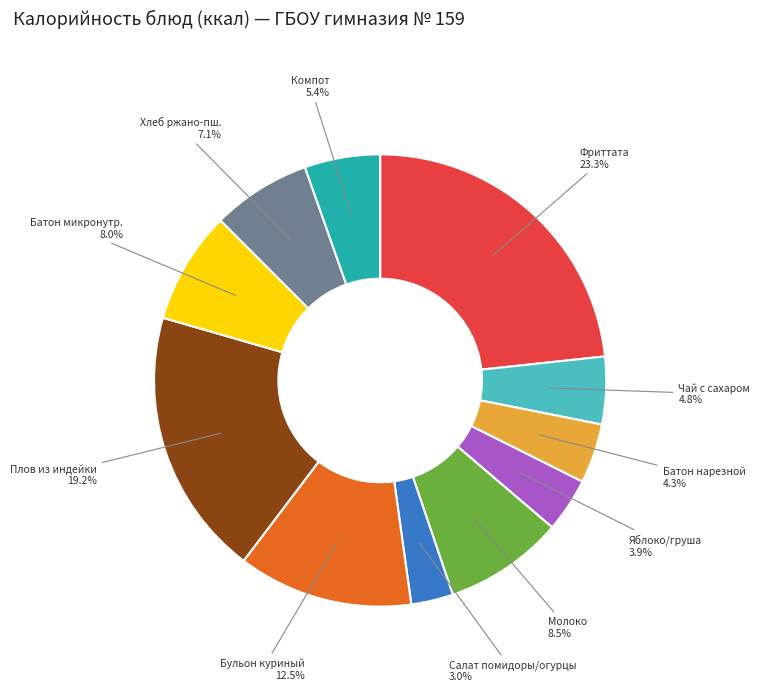

Combined, what portion of the pie is Салат помидоры/огурцы and Бульон куриный?

15.5%